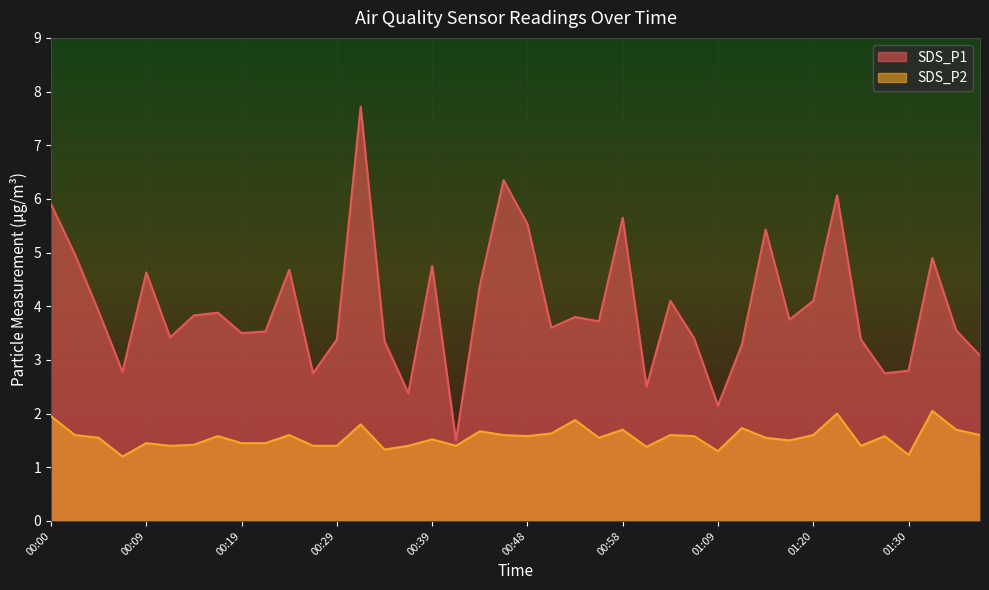

At how many categories does at least one series exceed 3?

32